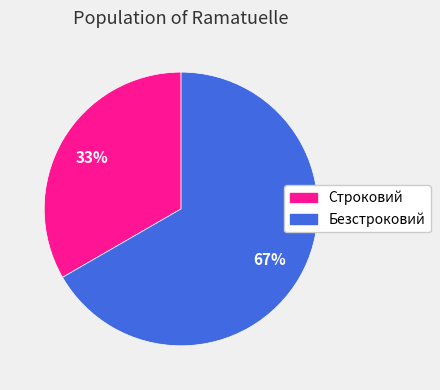

To the nearest percent, what is the average slice percentage?

50%